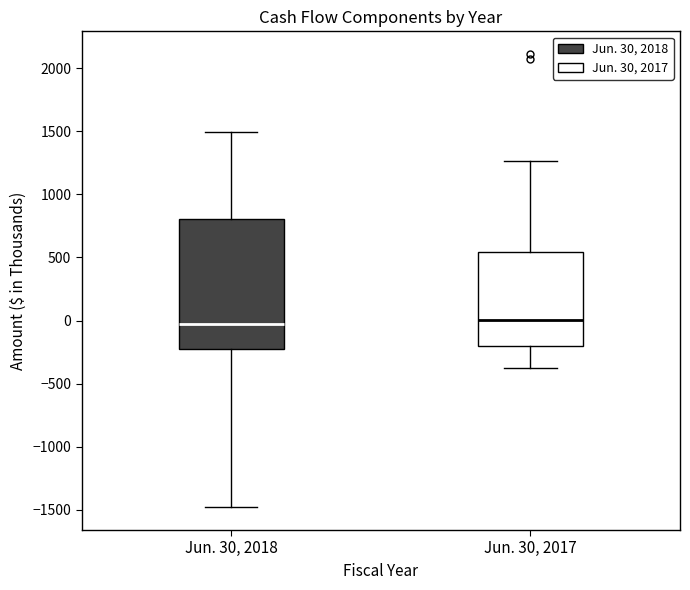

Reading left to right, transcribe this box plot: for each box, give where its median line is, the range the box spans, and where its two whiskers end, as read against the y-axis. The values are not printed on the chart, so give them approximately, as read against the axis.

Jun. 30, 2018: median 0, box -250 to 800, whiskers -1500 to 1500
Jun. 30, 2017: median 0, box -200 to 550, whiskers -350 to 1250